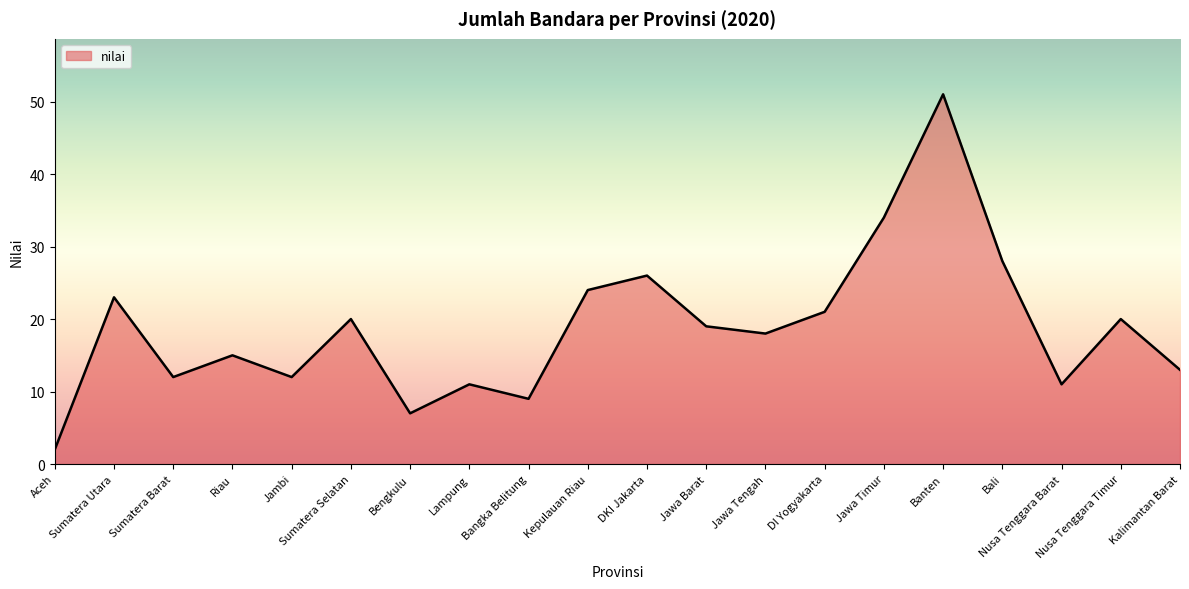

What is the difference between the maximum and second lowest values?

44